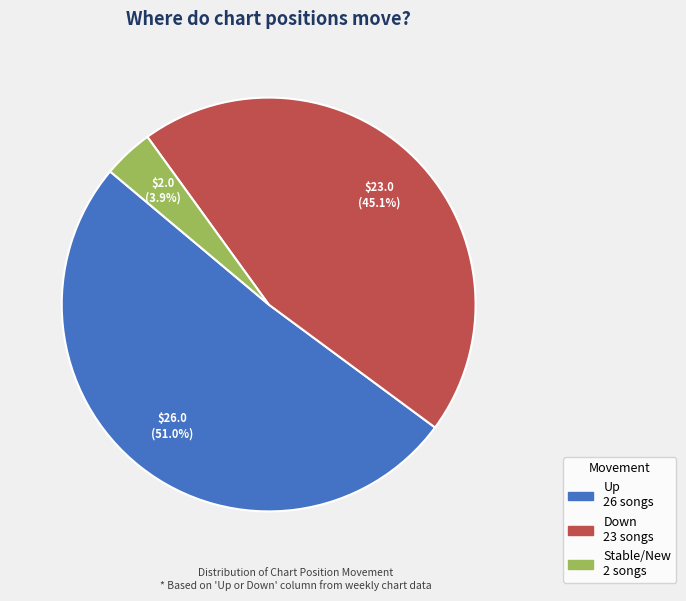

Is there any slice that represents more than half of the pie?

Yes